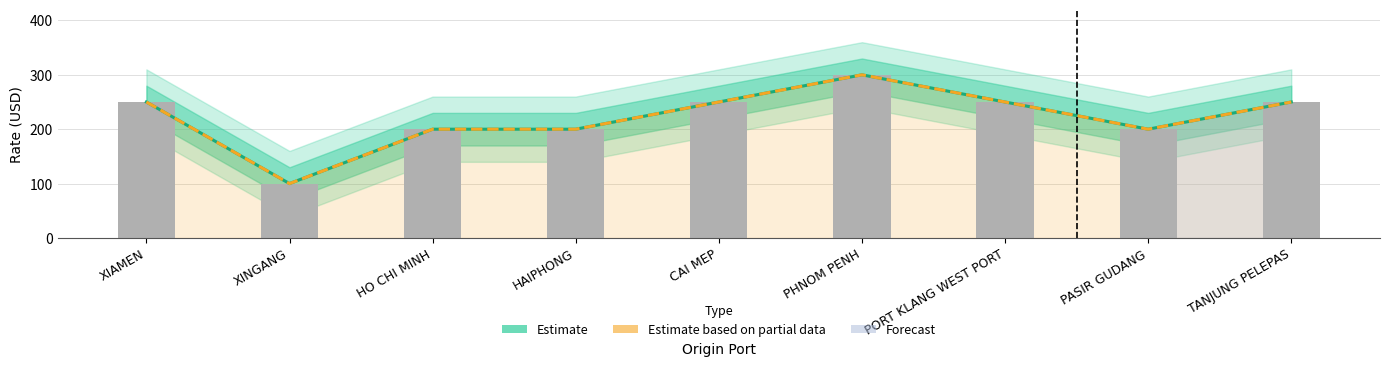

Which category has the highest value in the Estimate (2SD) series?

PHNOM PENH